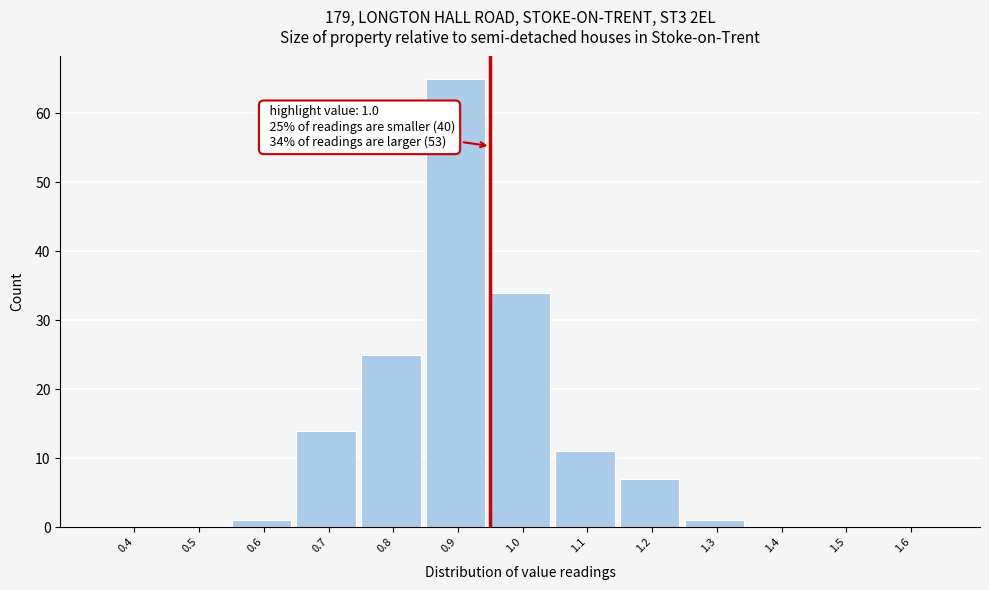

Reading right to left, transcribe all the data shown in this chart.

1.6=0	1.5=0	1.4=0	1.3=1	1.2=7	1.1=11	1.0=34	0.9=65	0.8=25	0.7=14	0.6=1	0.5=0	0.4=0